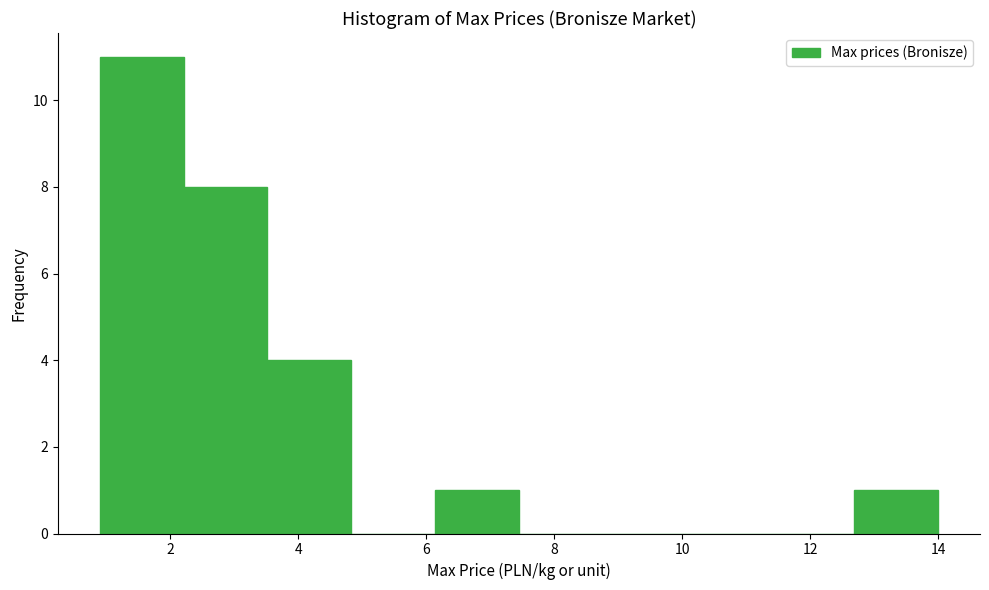

Reading left to right, transcribe this chart: for each bar, give the range it covers on the x-axis and its height. Neither the bar edges nor the heights are printed on the chart, so give them approximately, as read against the axes.

1.0 to 2.2: 11
2.2 to 3.6: 8
3.6 to 4.8: 4
4.8 to 6.2: 0
6.2 to 7.4: 1
7.4 to 8.8: 0
8.8 to 10.0: 0
10.0 to 11.4: 0
11.4 to 12.6: 0
12.6 to 14.0: 1